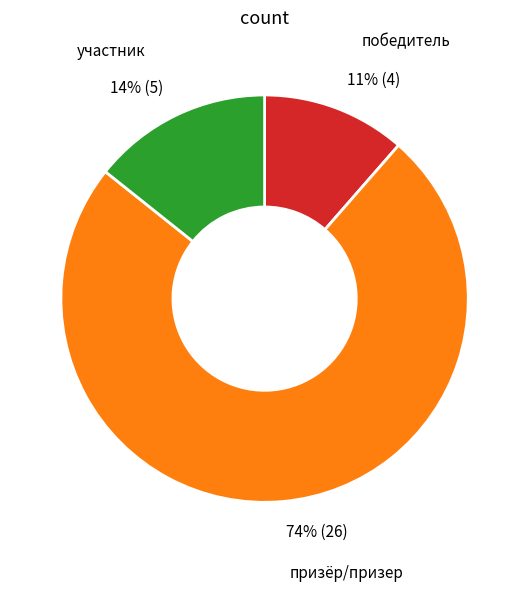

Does any single category account for the majority?

Yes